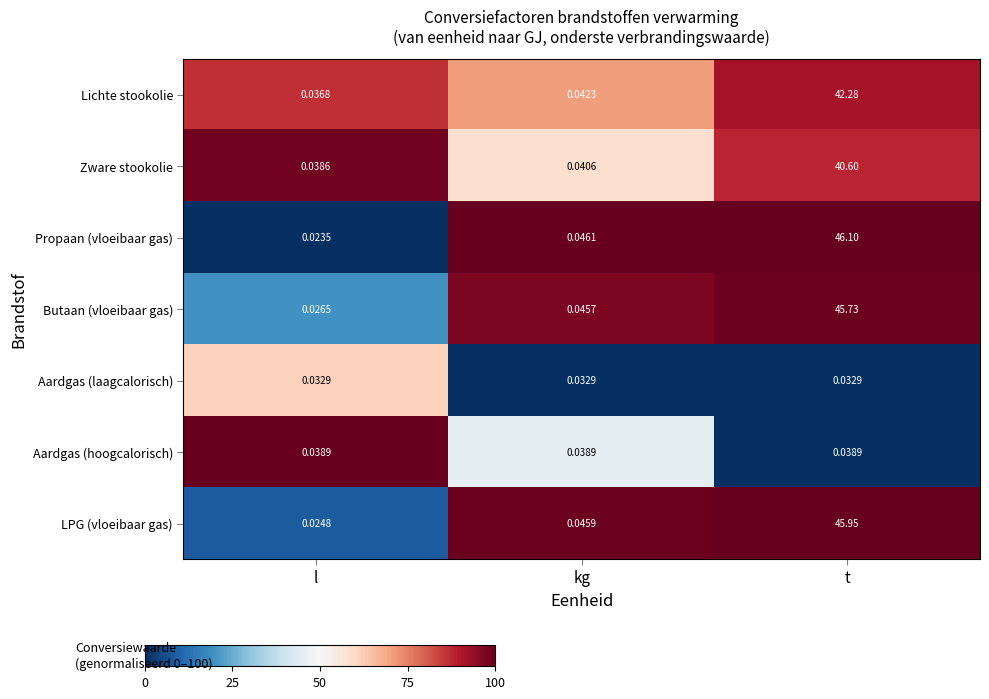

At which category is the sum across all series the highest?

t